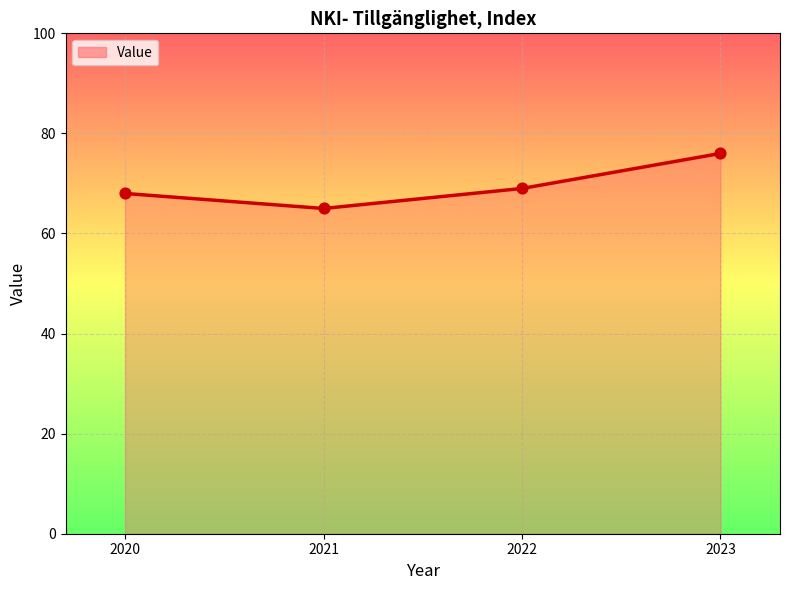

Between 2022 and 2021, which is larger?

2022